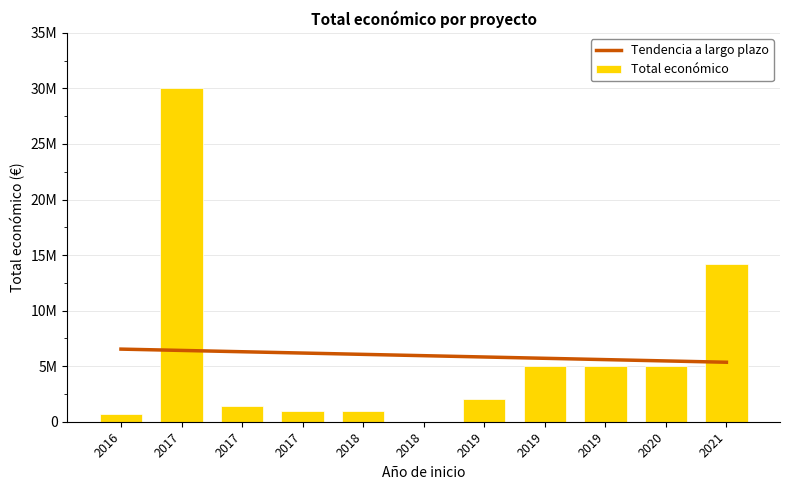

How many values in the Tendencia a largo plazo series exceed 5944711?

6